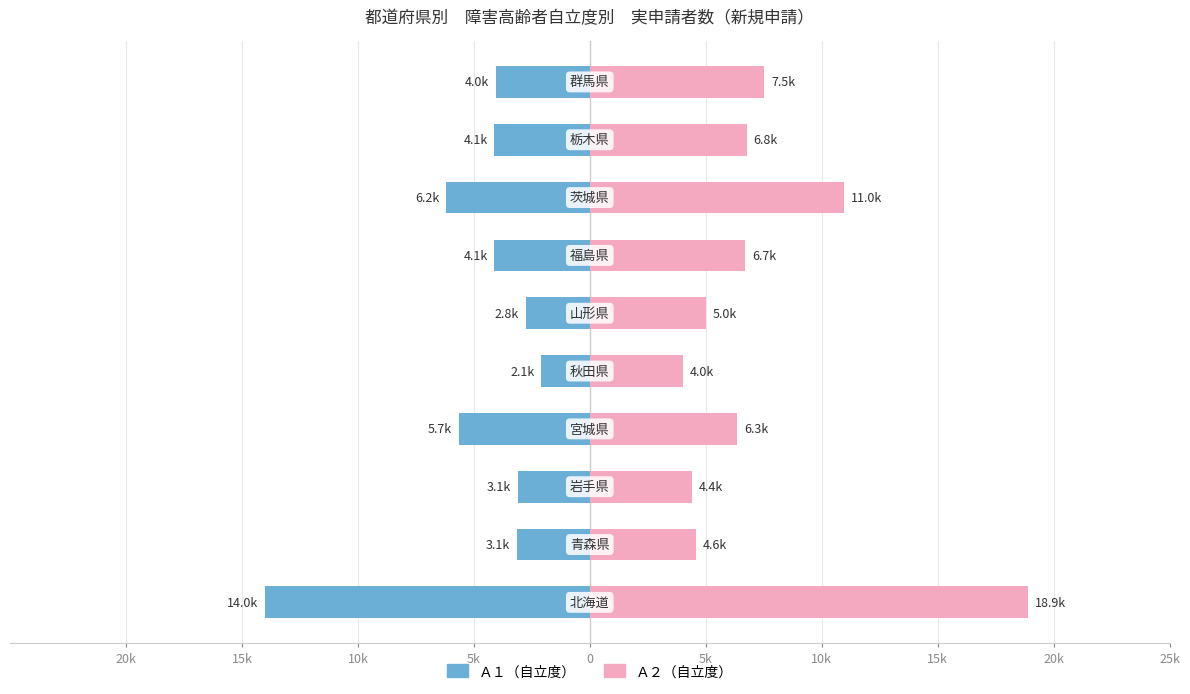

What is the approximate value of Ａ２ at 5k?

5010